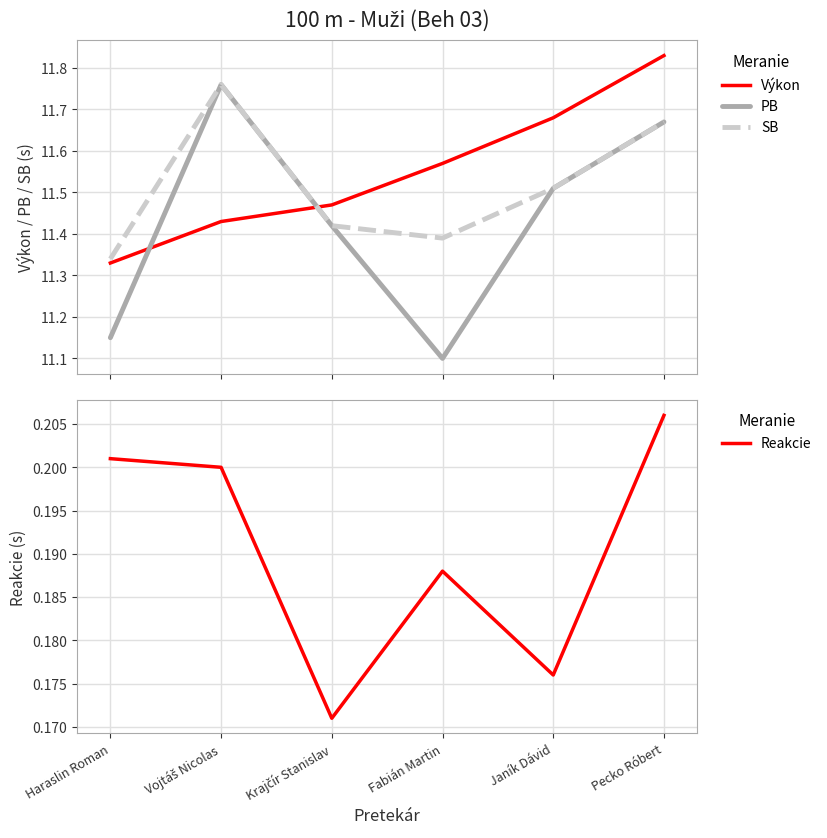

Reading left to right, what are all the values shown in this chart?

Výkon: Haraslin Roman=11.3	Vojtáš Nicolas=11.4	Krajčír Stanislav=11.5	Fabián Martin=11.6	Janík Dávid=11.7	Pecko Róbert=11.8
PB: Haraslin Roman=11.2	Vojtáš Nicolas=11.8	Krajčír Stanislav=11.4	Fabián Martin=11.1	Janík Dávid=11.5	Pecko Róbert=11.7
SB: Haraslin Roman=11.3	Vojtáš Nicolas=11.8	Krajčír Stanislav=11.4	Fabián Martin=11.4	Janík Dávid=11.5	Pecko Róbert=11.7
Reakcie: Haraslin Roman=0.2	Vojtáš Nicolas=0.2	Krajčír Stanislav=0.2	Fabián Martin=0.2	Janík Dávid=0.2	Pecko Róbert=0.2